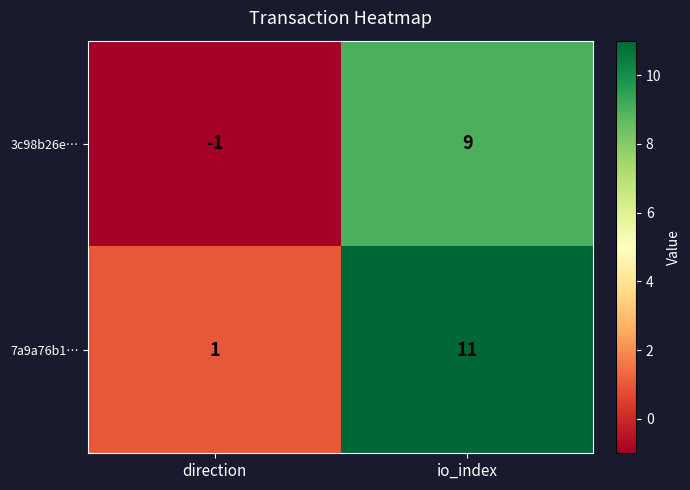

How many distinct data groups are displayed?

2